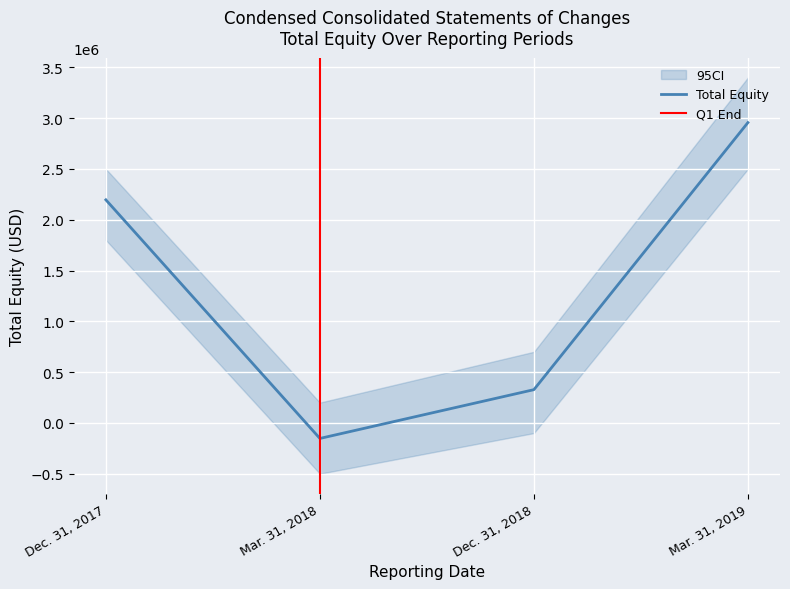

How many values are above zero?

3